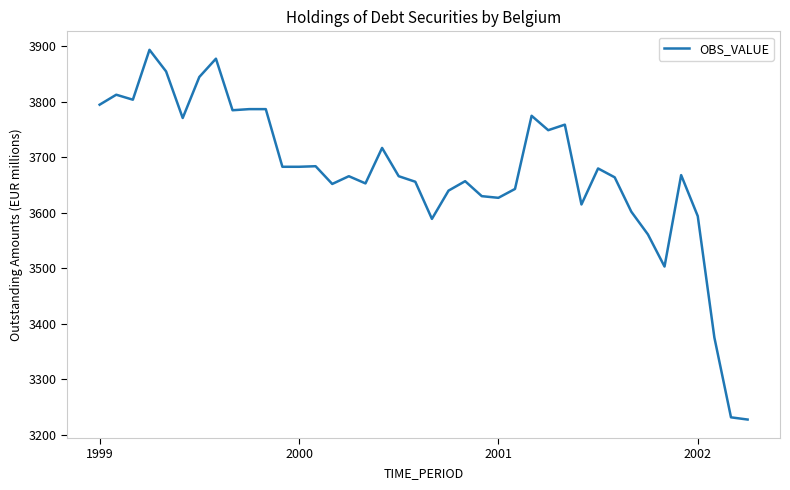

What is the average value?

3672